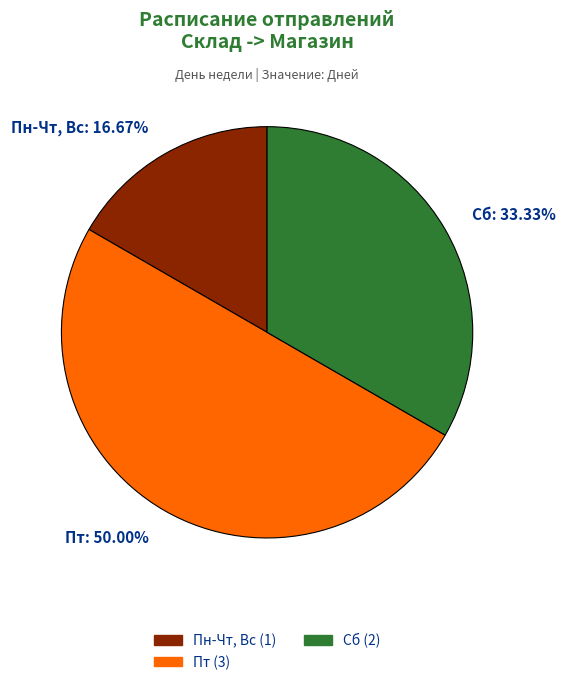

What portion of the pie excludes Пн-Чт, Вс?

83.3%